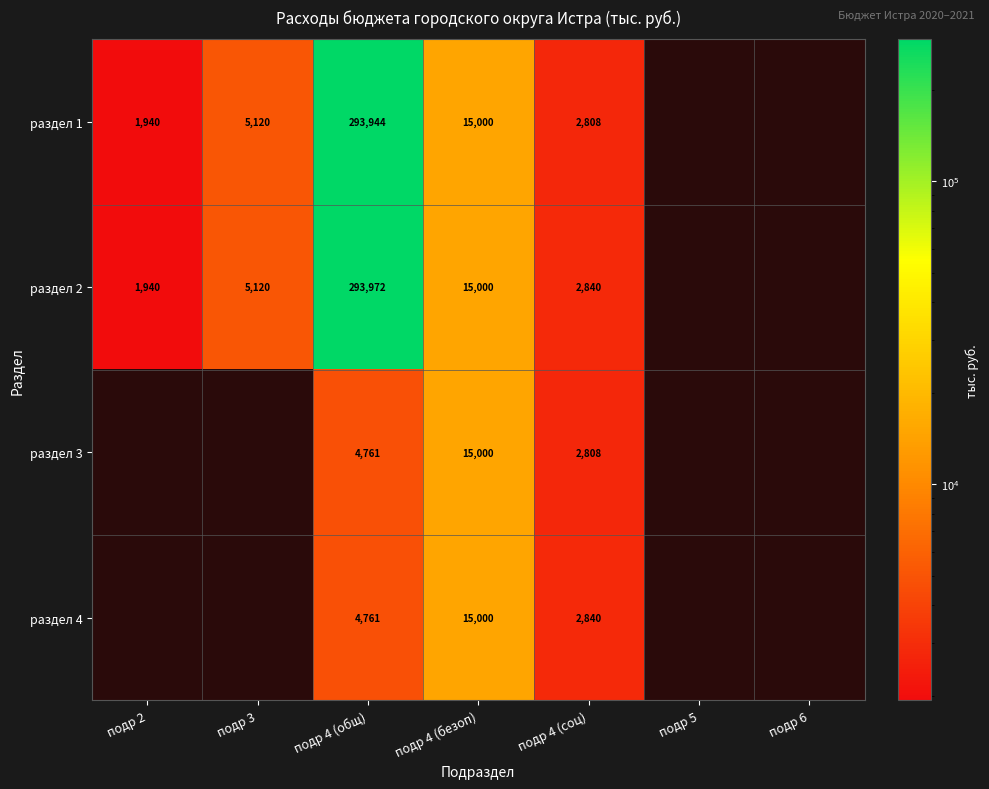

At which category is the sum across all series the highest?

подр 4 (общ)